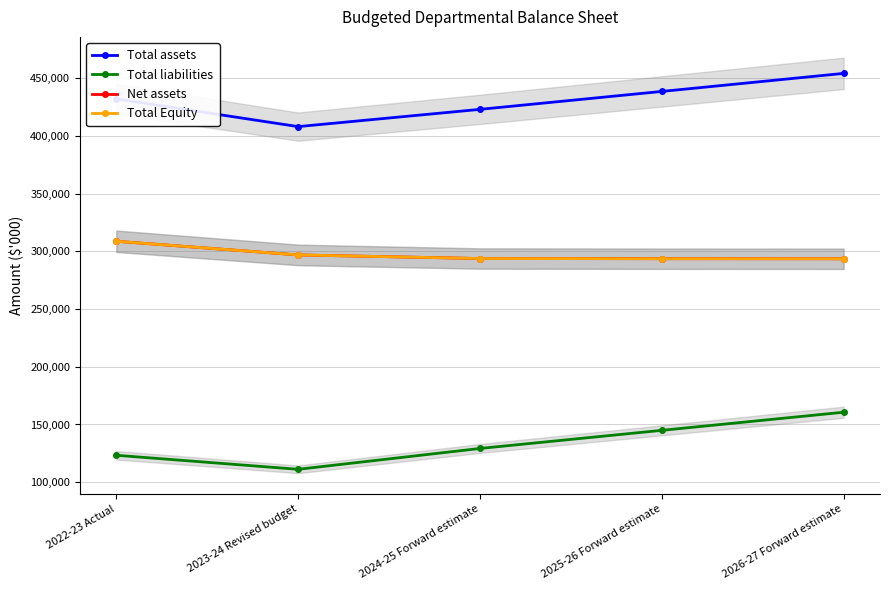

How many values in the Net assets series exceed 293766?

2